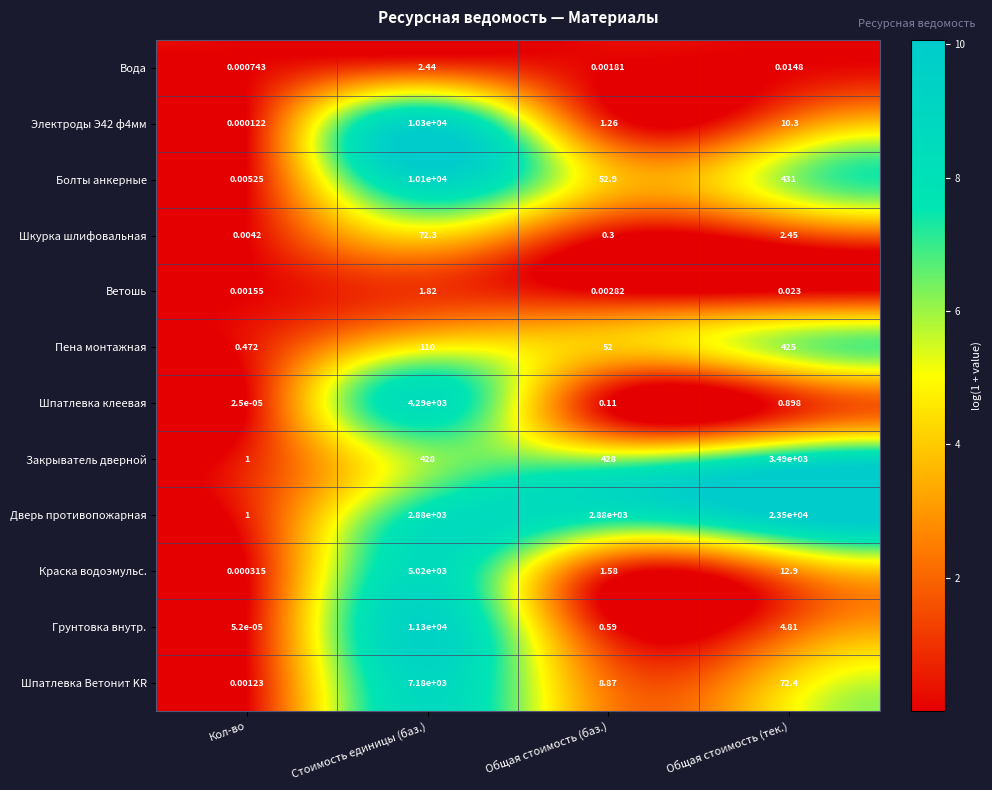

What is the difference between the highest and lowest values at Кол-во?

1.0